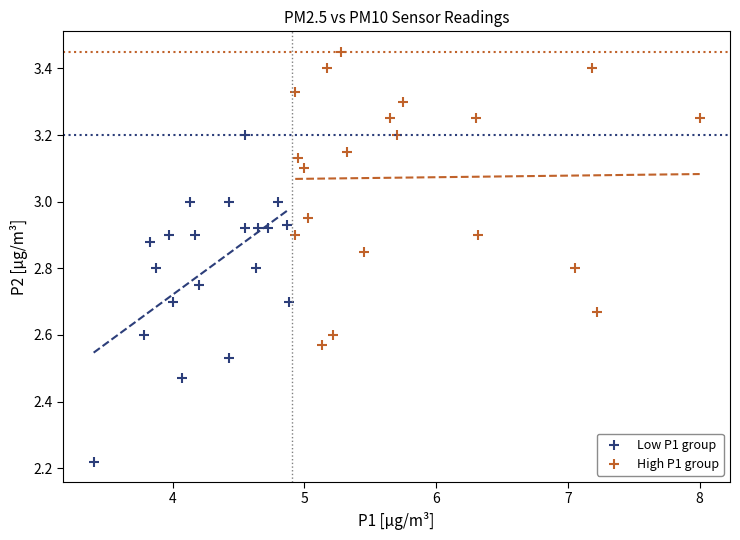

Which series has the widest spread of Y values?

Low P1 group